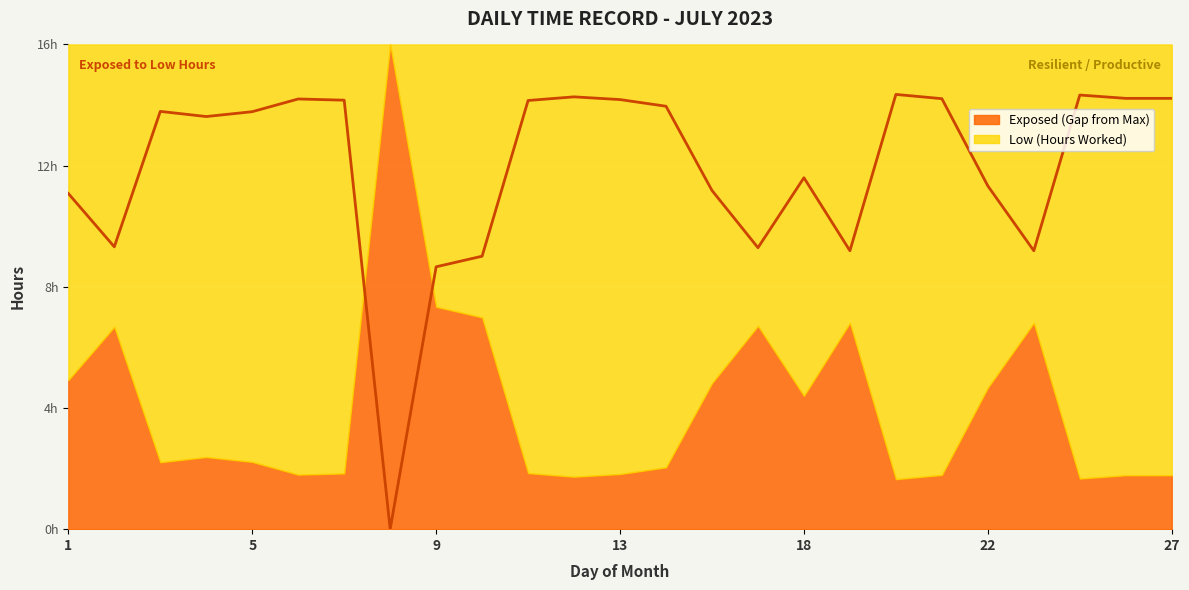

At which category does the data reach its first local peak?

3